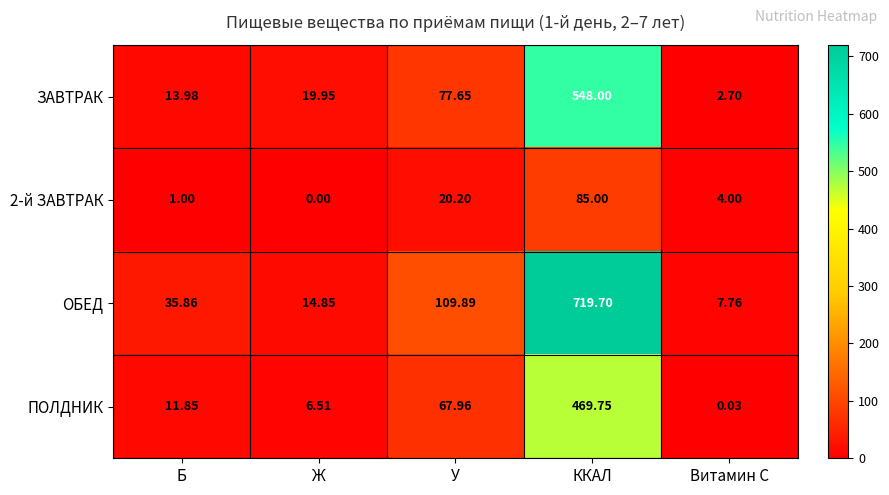

Which category has the lowest value in the ОБЕД series?

Витамин С